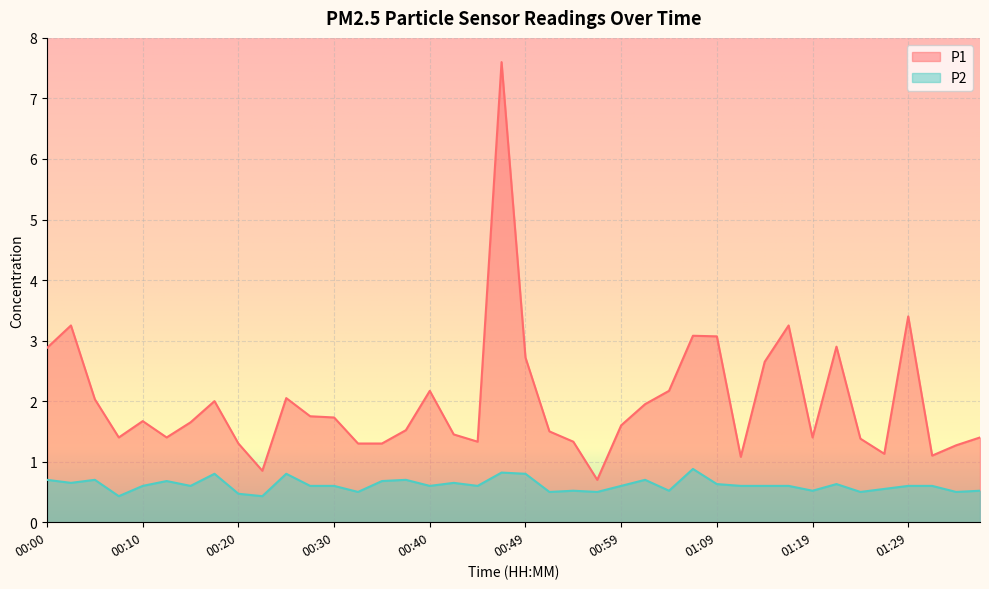

True or false: P2 and P1 intersect in this chart.

False